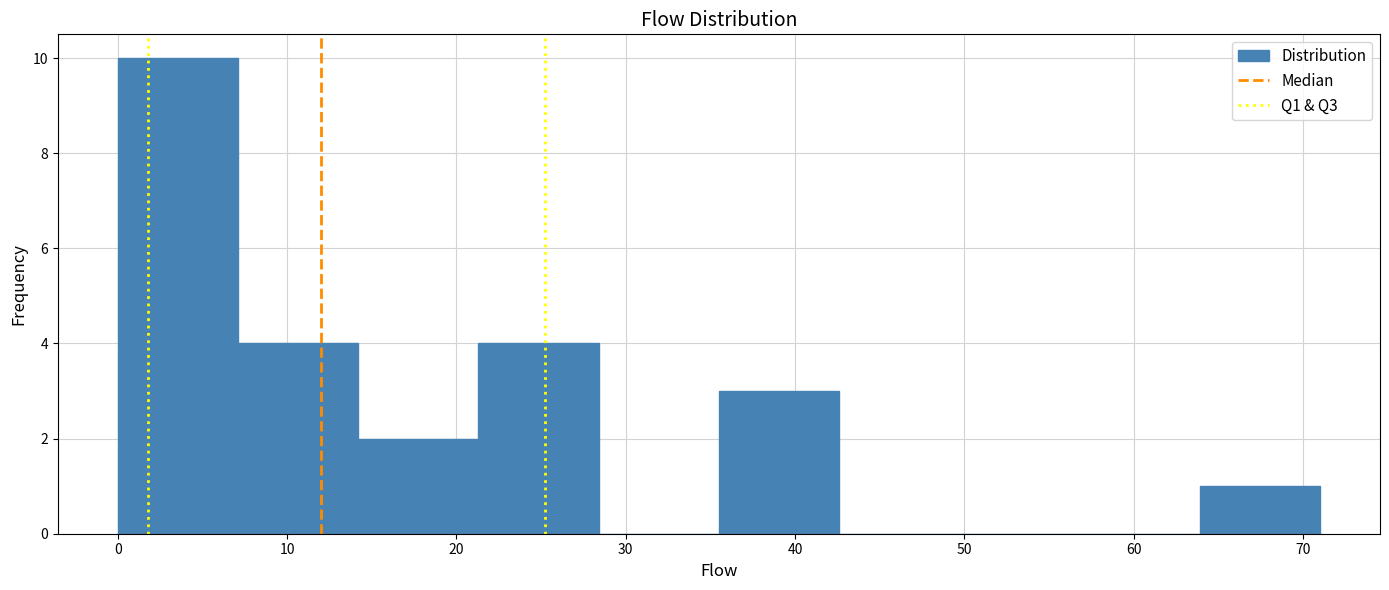

Reading left to right, list every bar in this chart as the range it spans on the x-axis followed by its height. Neither the bar edges nor the heights are printed on the chart, so give them approximately, as read against the axes.

0.0 to 7.1: 10
7.1 to 14.2: 4
14.2 to 21.3: 2
21.3 to 28.4: 4
28.4 to 35.5: 0
35.5 to 42.6: 3
42.6 to 49.7: 0
49.7 to 56.8: 0
56.8 to 63.9: 0
63.9 to 71.0: 1